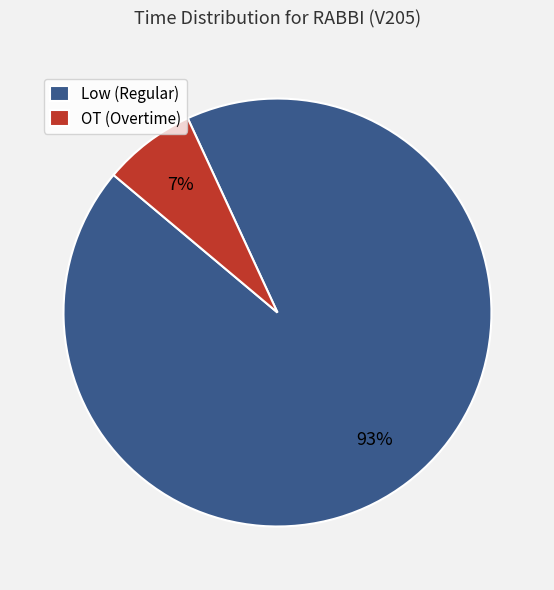

Count the number of slices in the pie.

2